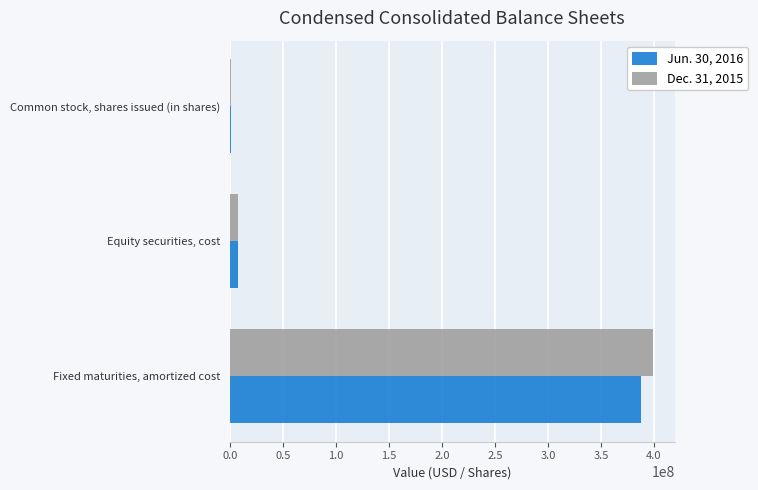

Which series has the widest spread of values?

Dec. 31, 2015